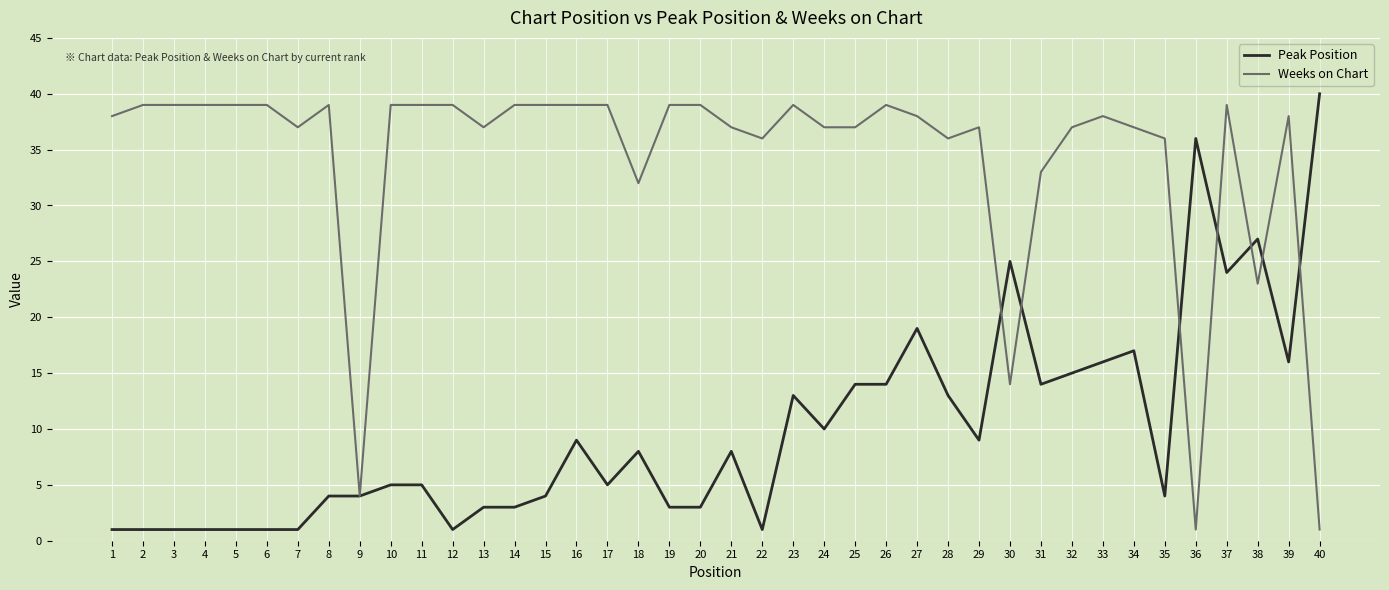

Is this an area chart (filled region under the line)?

No